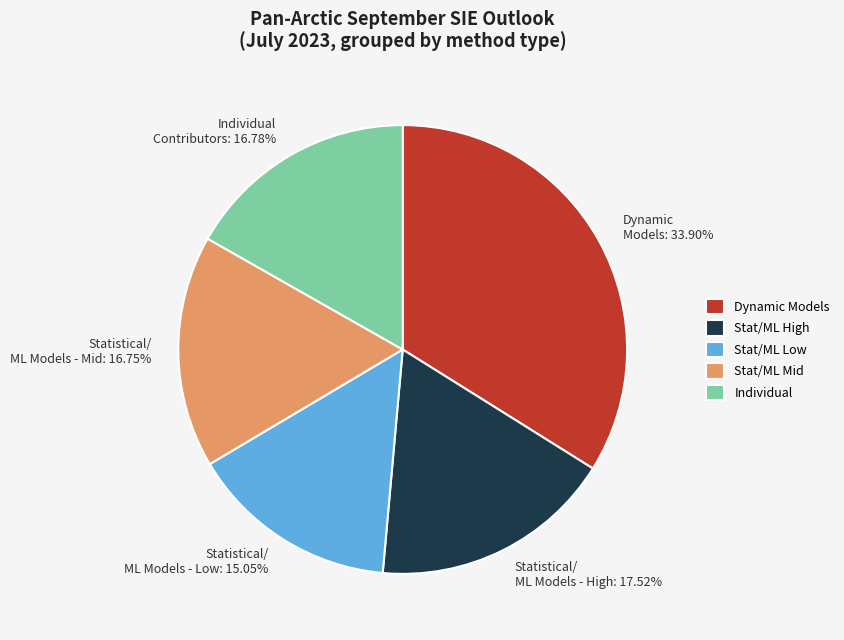

Is there a majority slice in this chart?

No